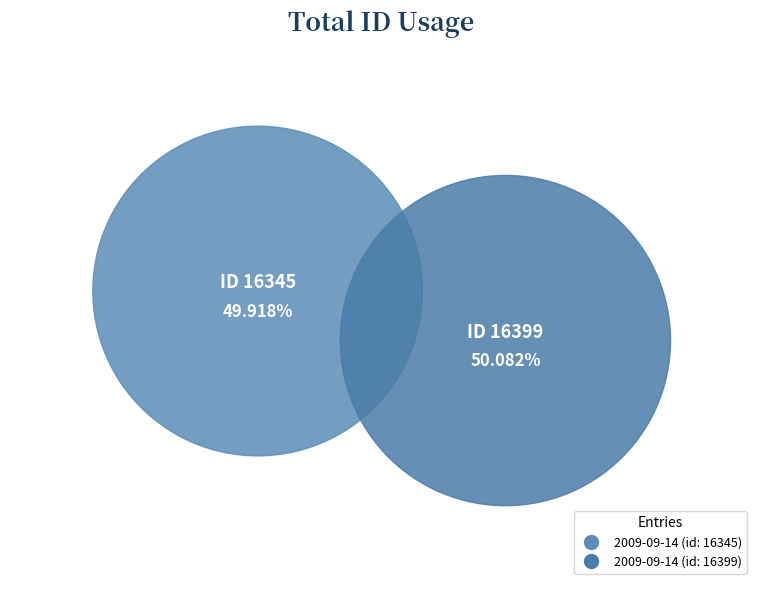

Which has a higher value, 2009-09-14 (id: 16345) or 2009-09-14 (id: 16399)?

2009-09-14 (id: 16399)